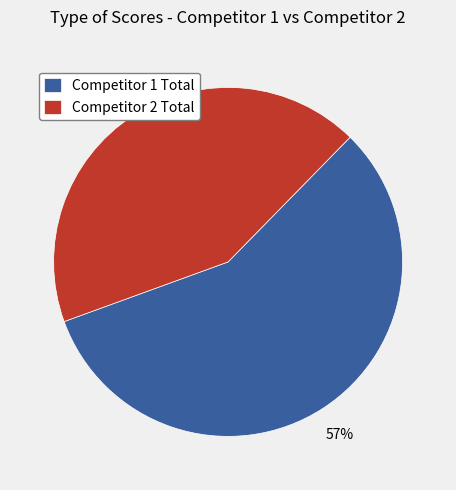

To the nearest percent, what portion does Competitor 2 Total represent?

43%